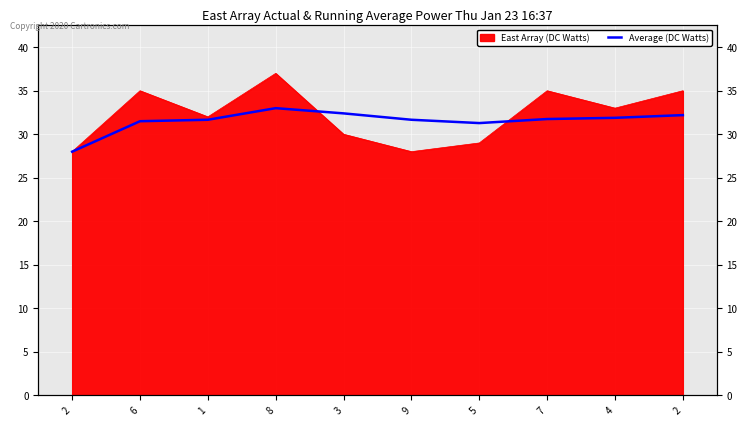

Which label corresponds to the smallest value in the chart?

2